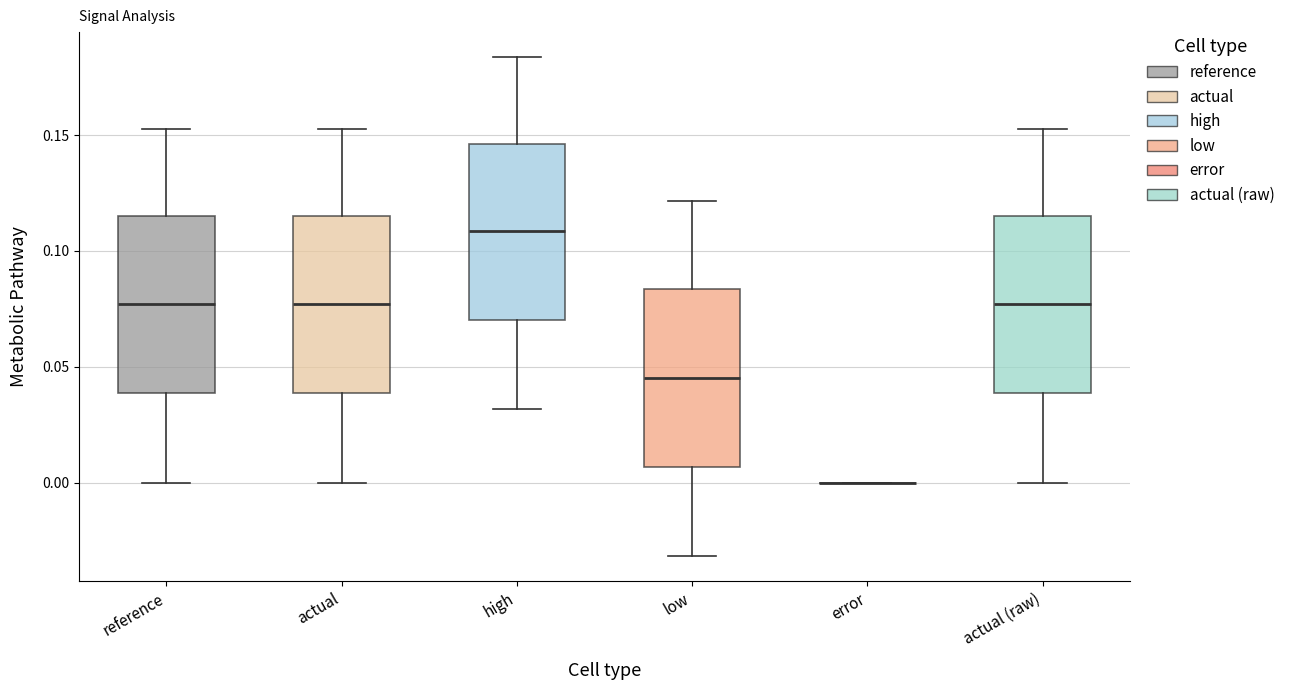

Where does the lower whisker of the box for actual (raw) end on the y-axis? The values are not printed on the chart, so give them approximately, as read against the axis.

0.000